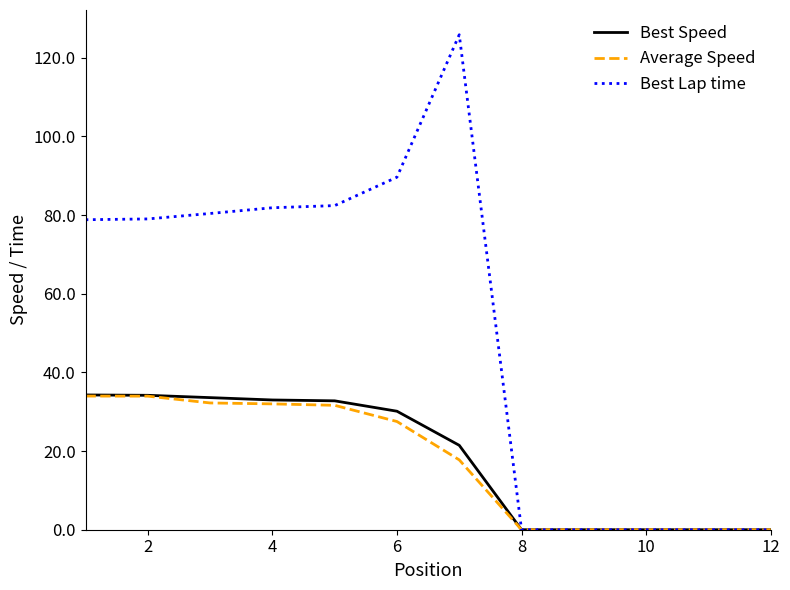

Which series has the largest range (max minus min)?

Best Lap time